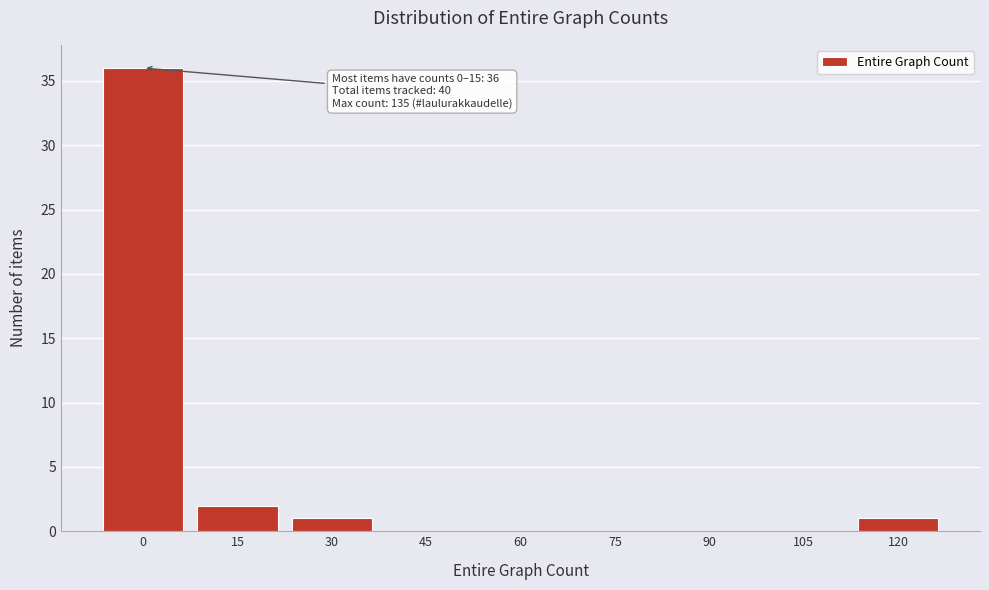

Reading left to right, list all the values displayed in this chart.

0=36	15=2	30=1	45=0	60=0	75=0	90=0	105=0	120=1